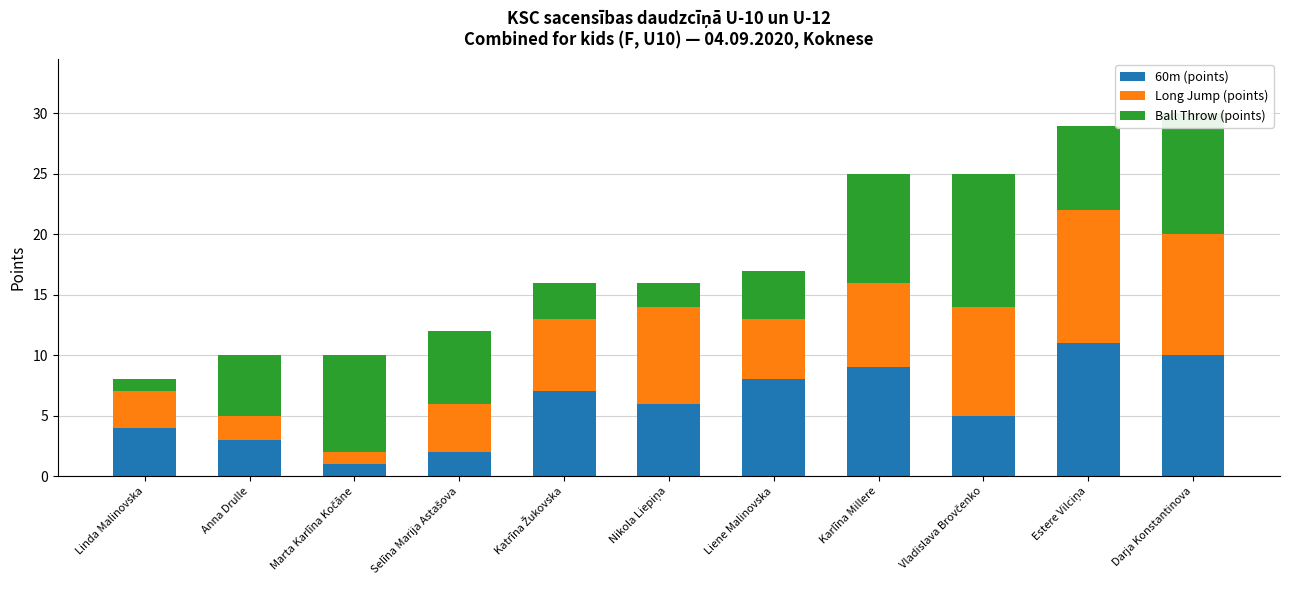

True or false: 60m (points) has a value of 5 at Anna Drulle.

False